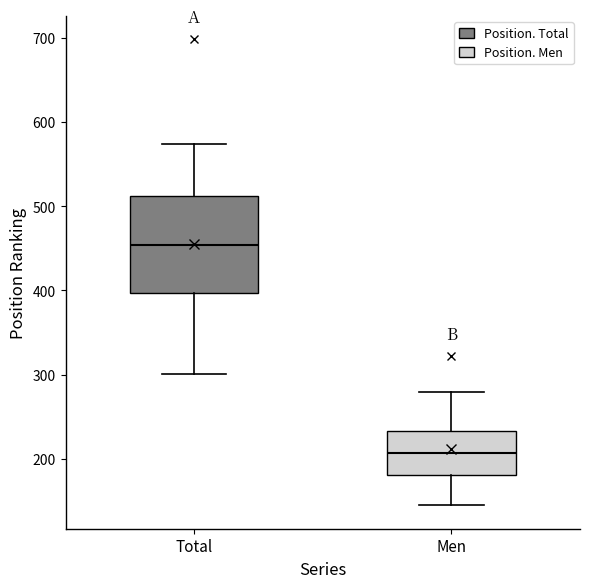

Reading left to right, transcribe this box plot: for each box, give where its median line is, the range the box spans, and where its two whiskers end, as read against the y-axis. The values are not printed on the chart, so give them approximately, as read against the axis.

Total: median 450, box 400 to 510, whiskers 300 to 570
Men: median 210, box 180 to 230, whiskers 150 to 280